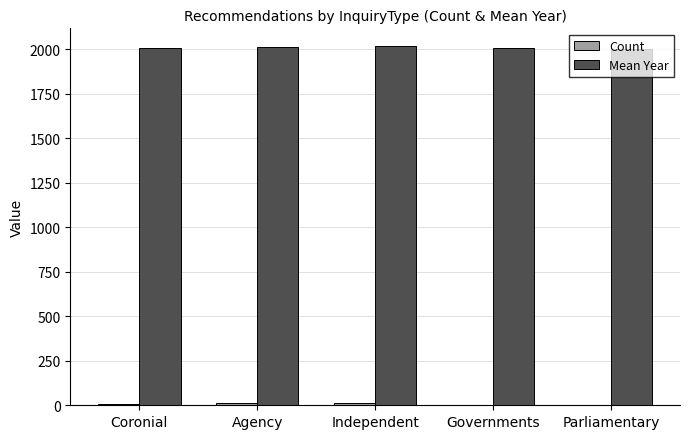

What is the greatest value displayed?

2018